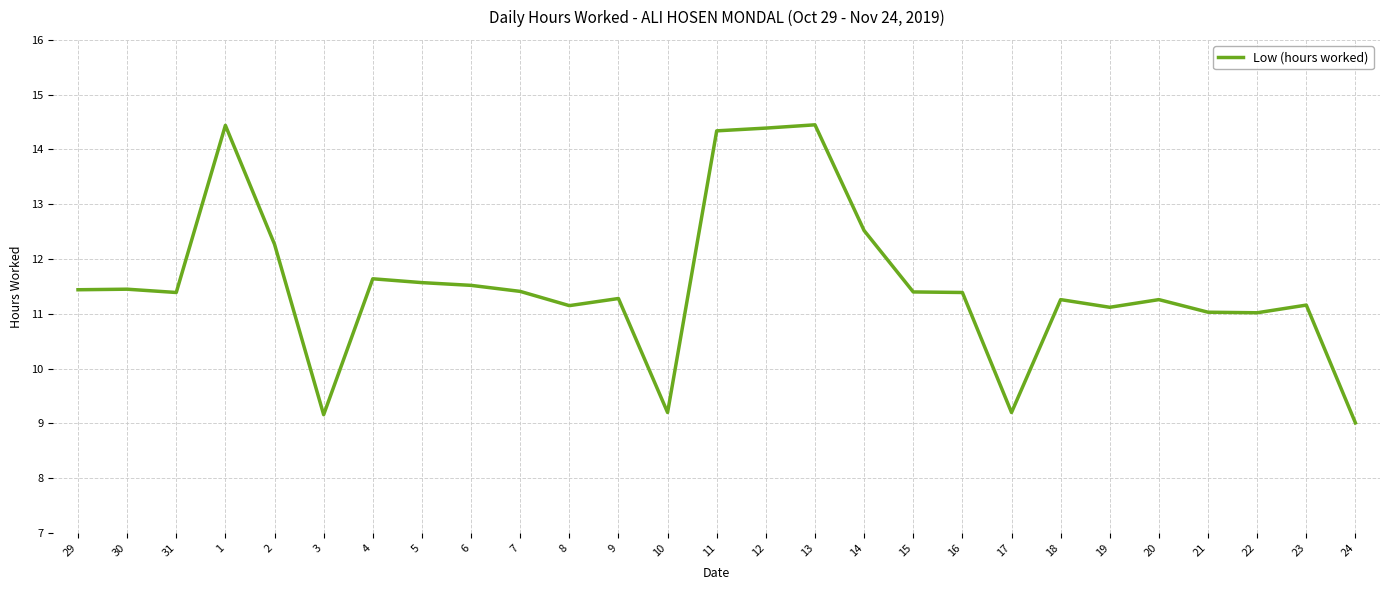

What is the sum of the values at 14 and 17?

21.7